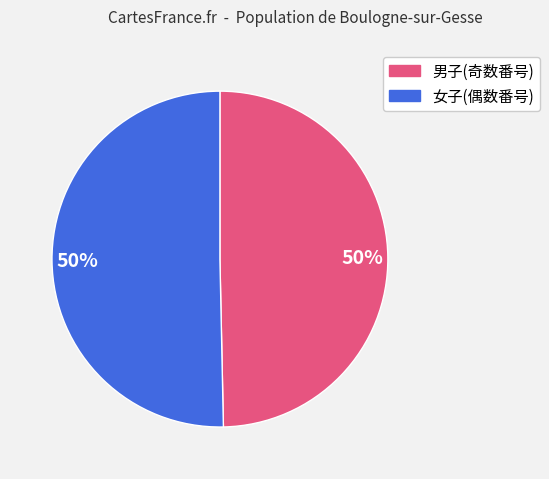

To the nearest percent, what is the average slice percentage?

50%